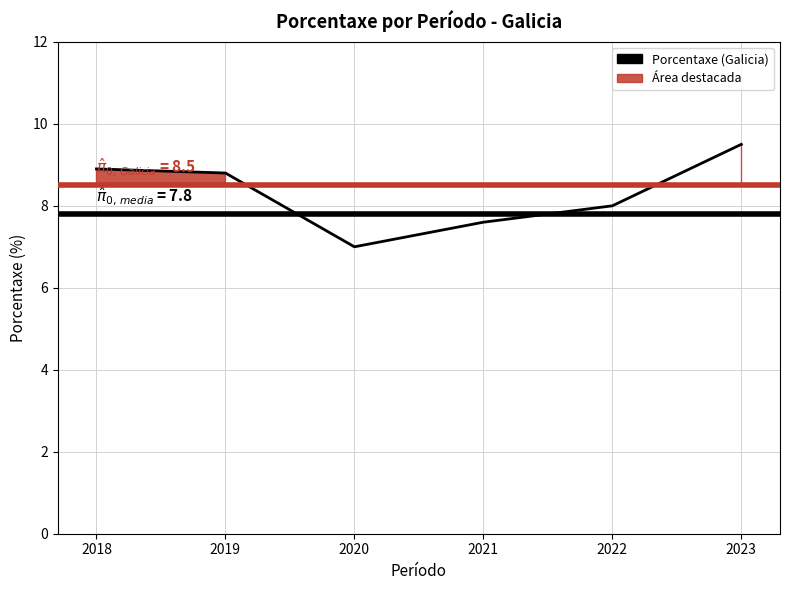

At which category does the data reach its first local valley?

2020